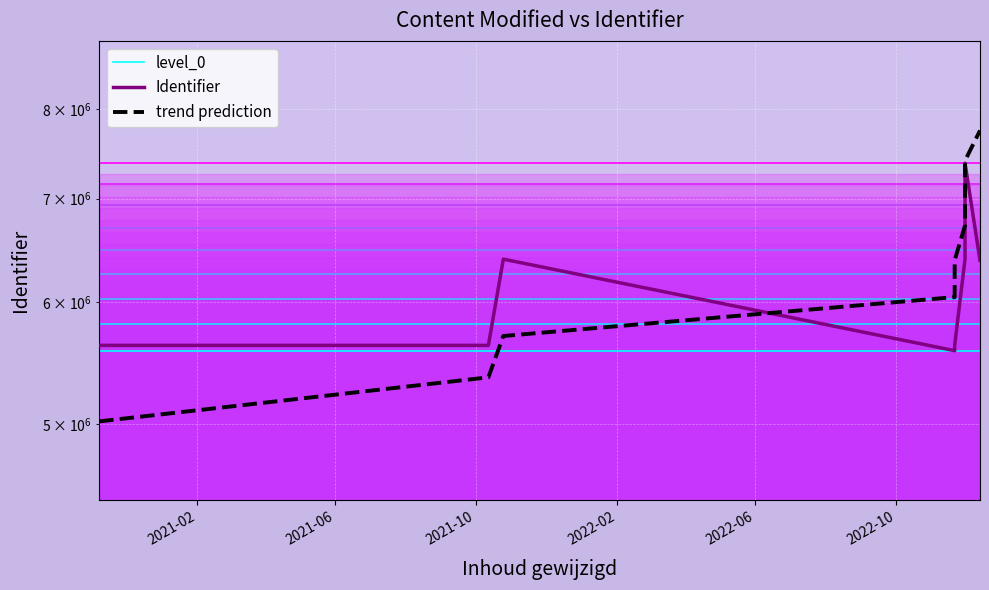

Between 2021-06 and 2021-02, which is larger?

2021-06